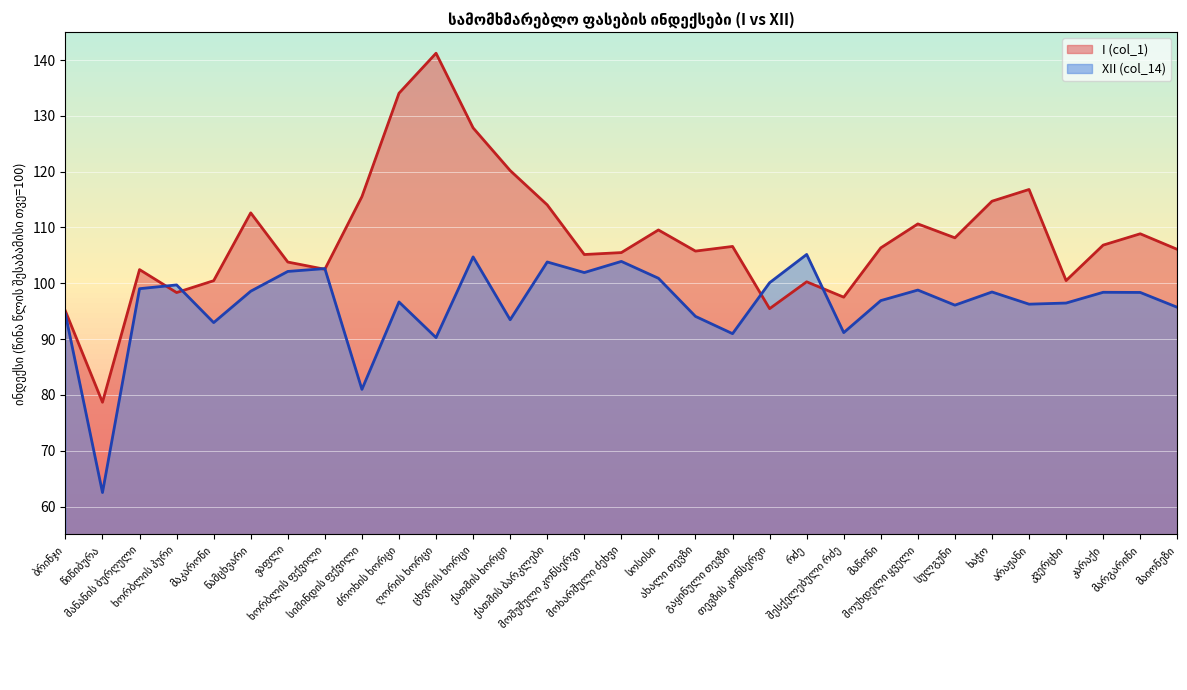

True or false: XII (col_14) has more than 0 interior local peaks.

True